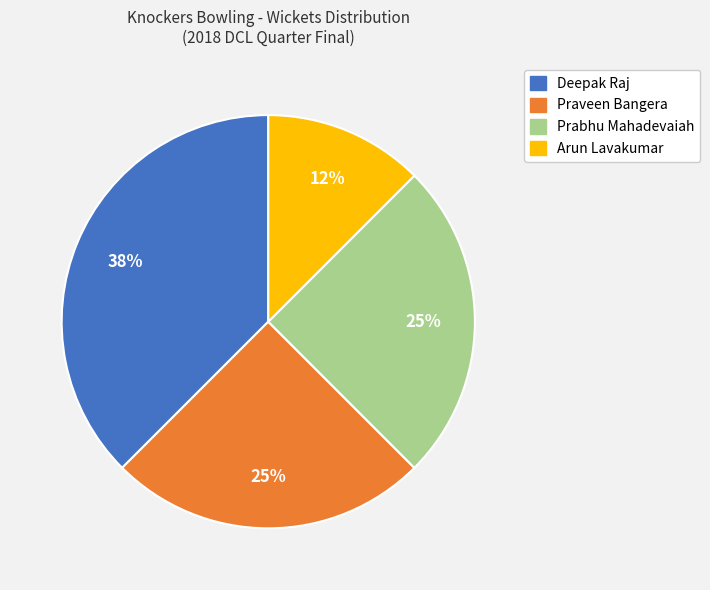

Does any single category account for the majority?

No